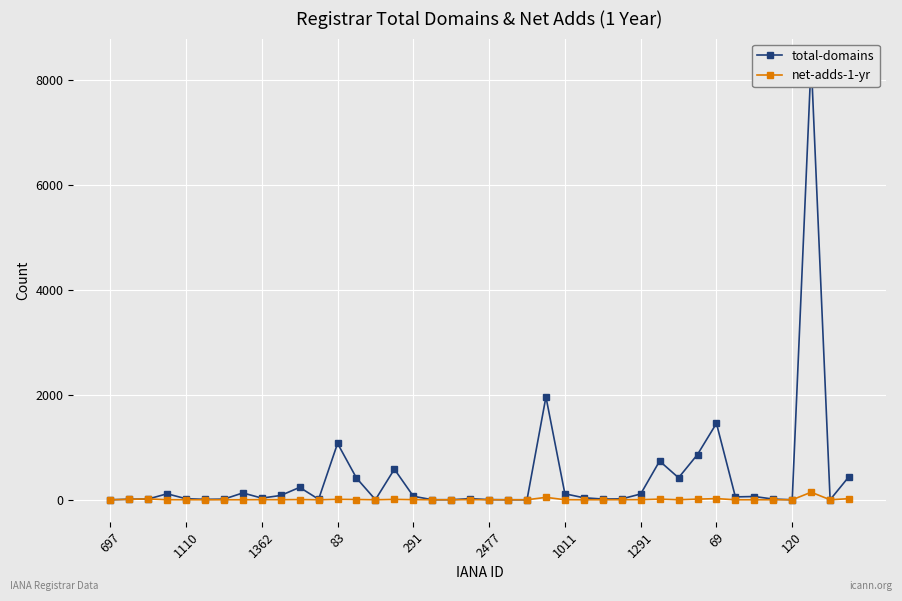

What is the value of the total-domains point at the 25th from the left?

114